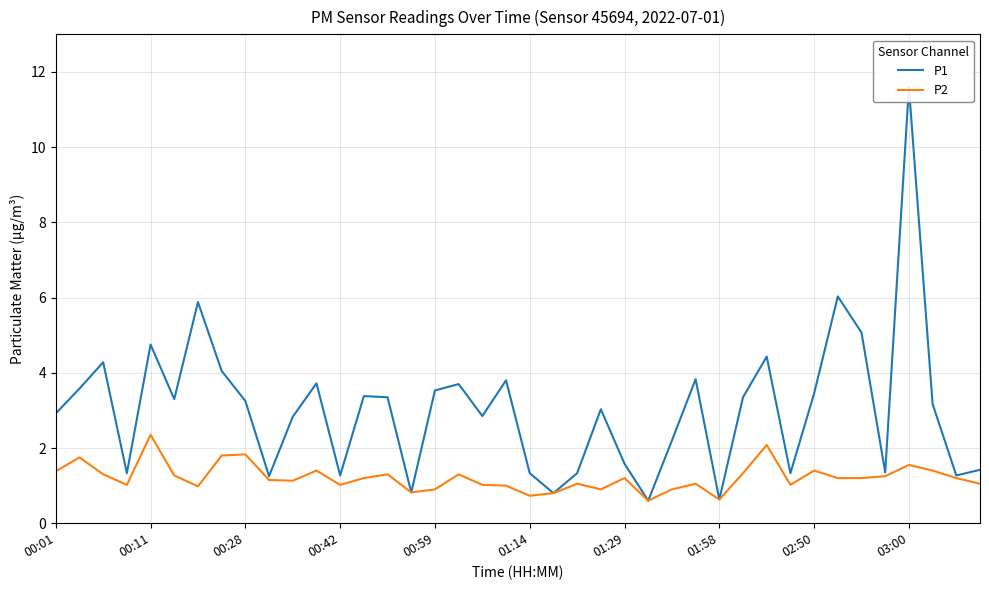

Is it true that P2 equals 0.3 at 01:29?

False